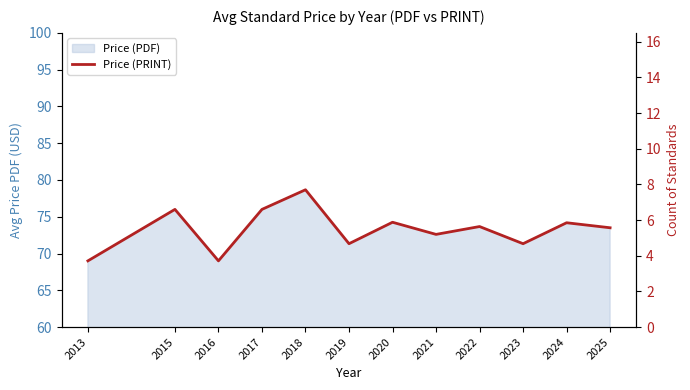

Between 2022 and 2015, which is larger?

2015